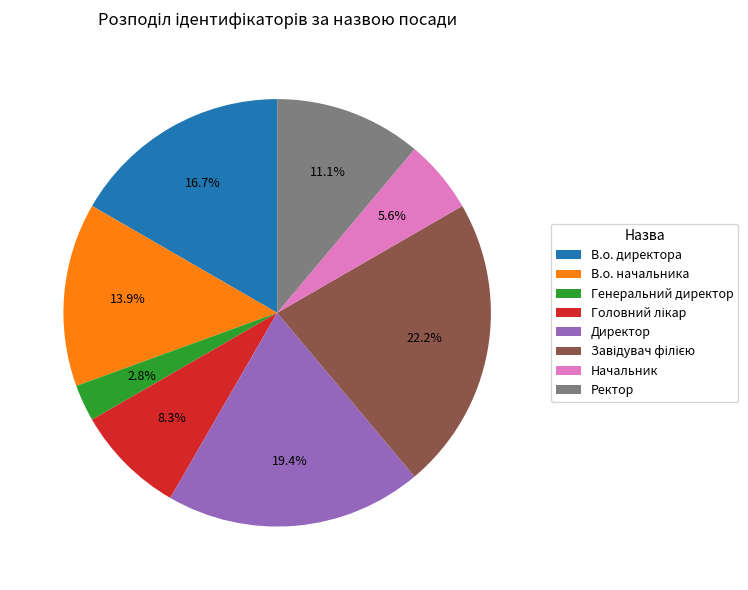

To the nearest percent, what portion does Директор represent?

19%